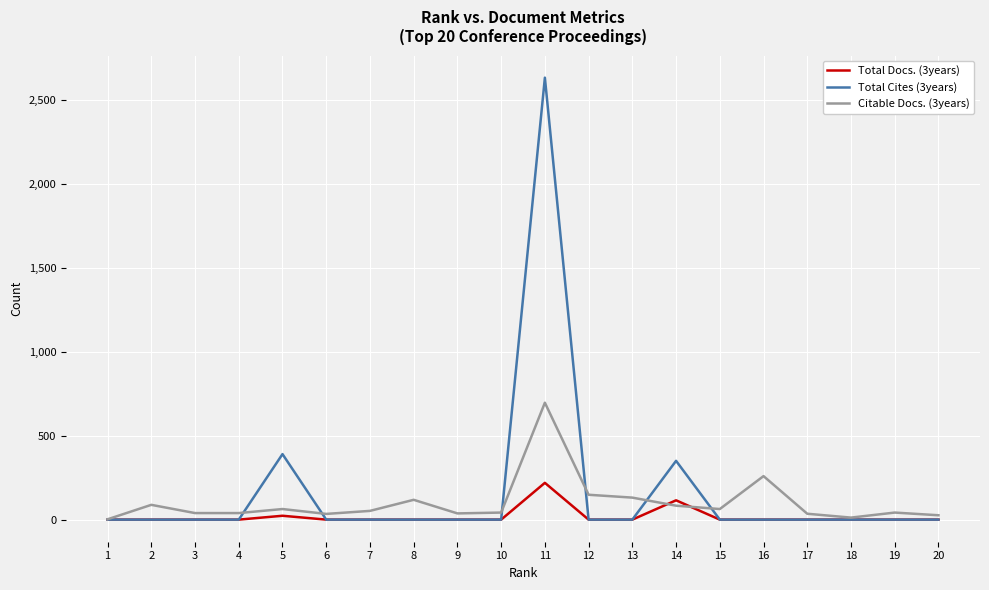

Which series has the largest range (max minus min)?

Total Cites (3years)